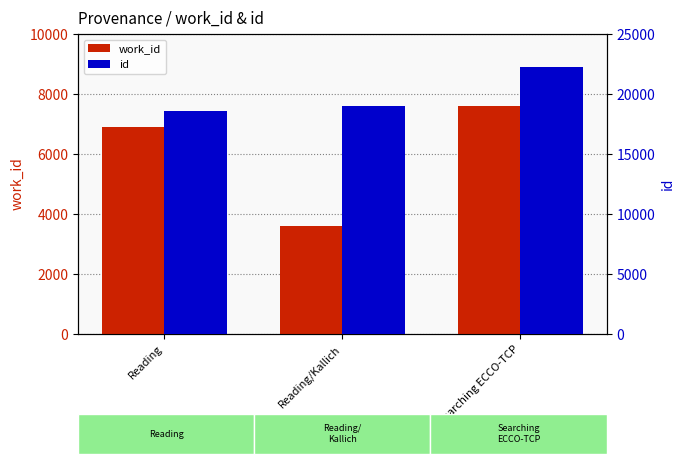

List the labels in order of id value, largest first.

Searching ECCO-TCP, Reading/Kallich, Reading